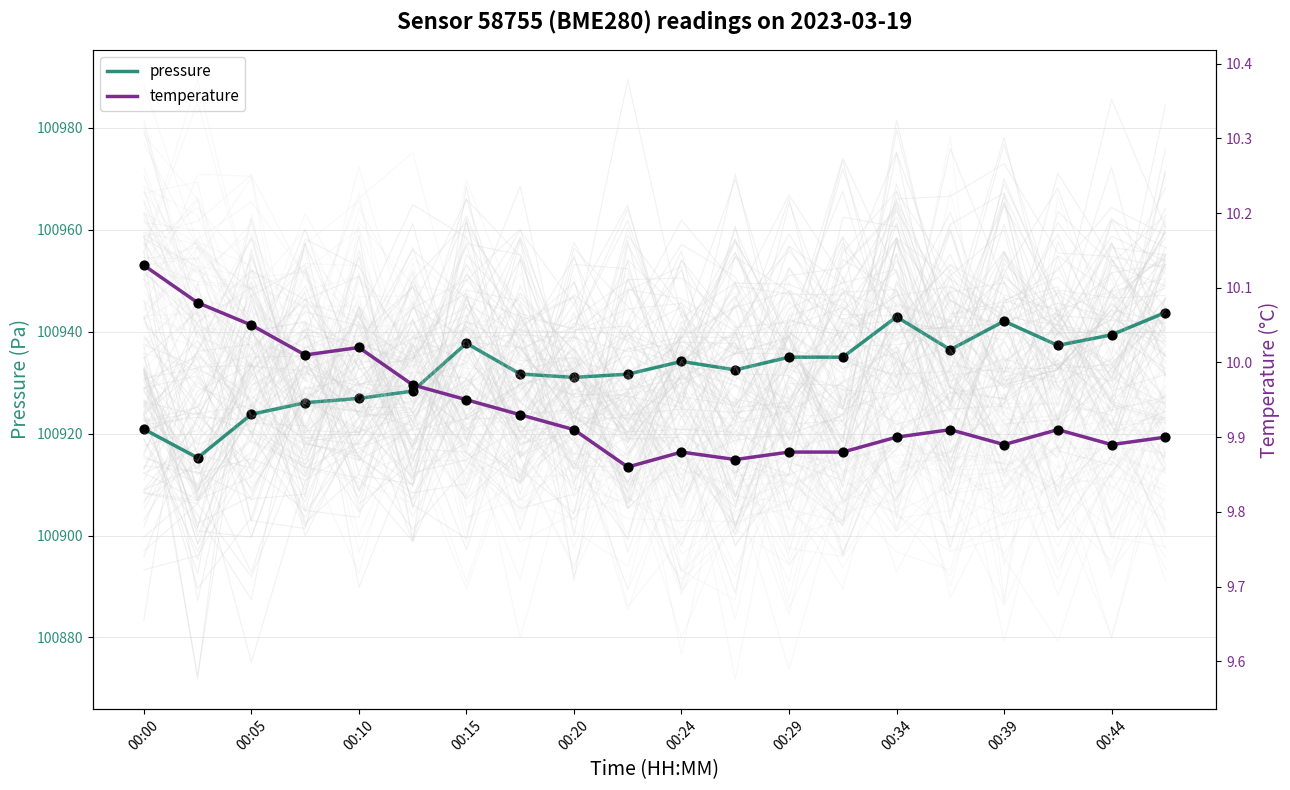

Which series has the largest Y range (max minus min)?

pressure